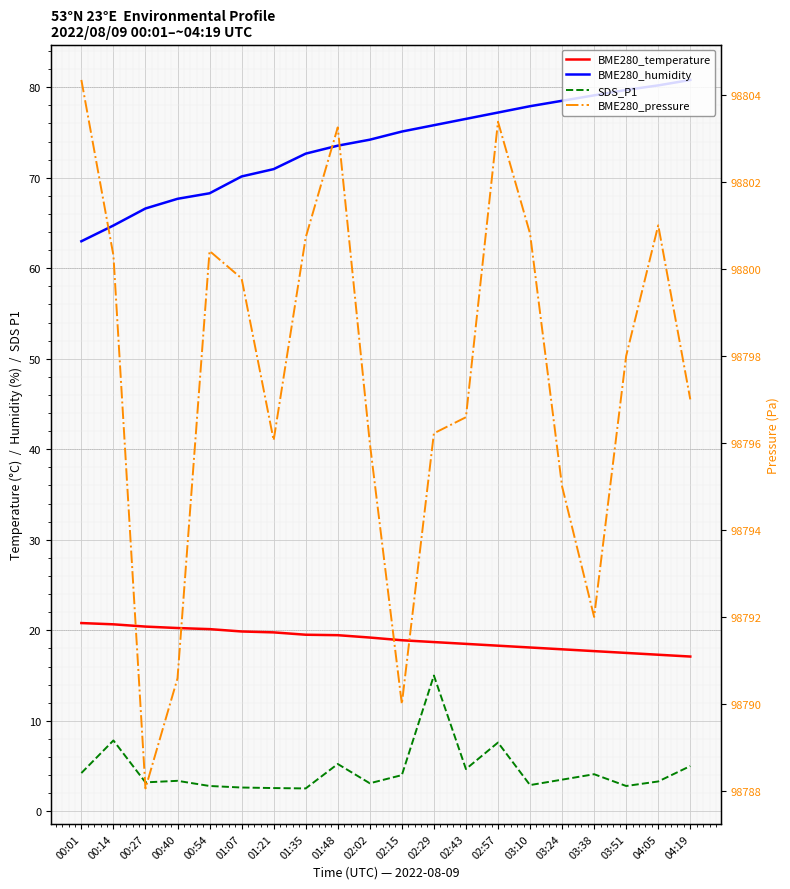

True or false: BME280_humidity and BME280_pressure cross at least once.

False